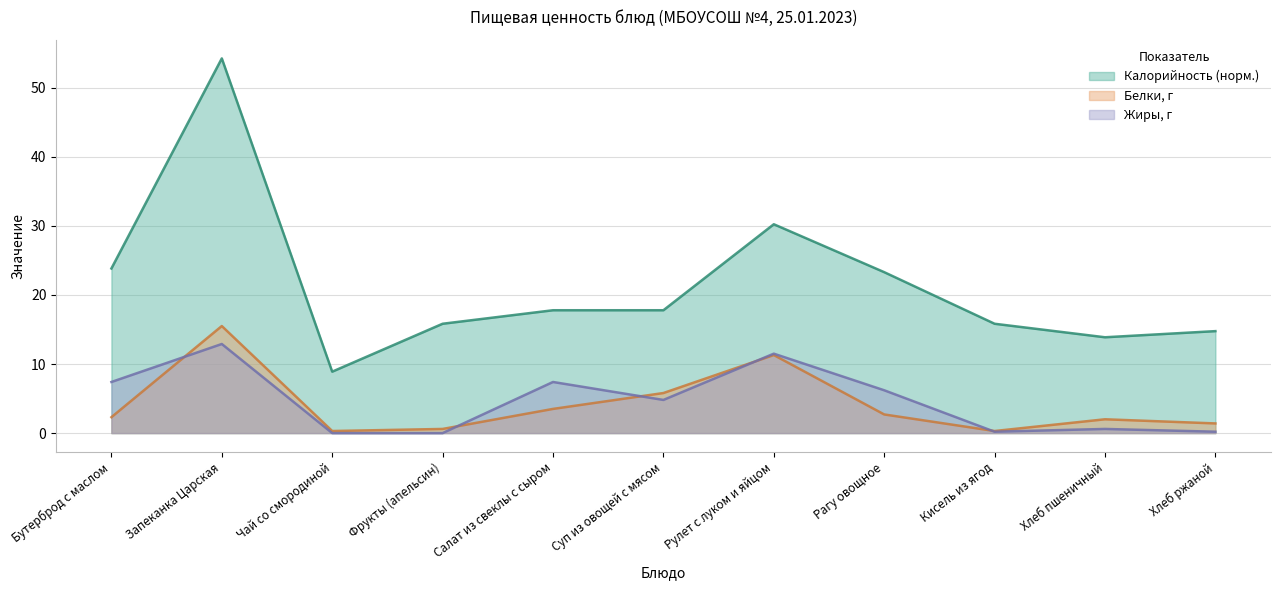

Does the chart display data point markers on the line(s)?

No